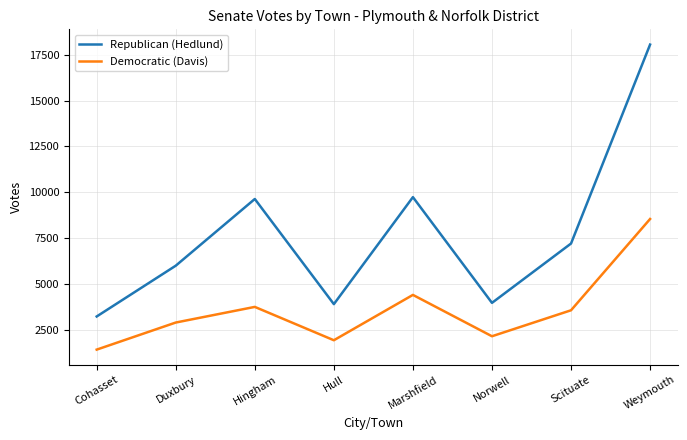

True or false: Democratic (Davis) and Republican (Hedlund) cross at least once.

False